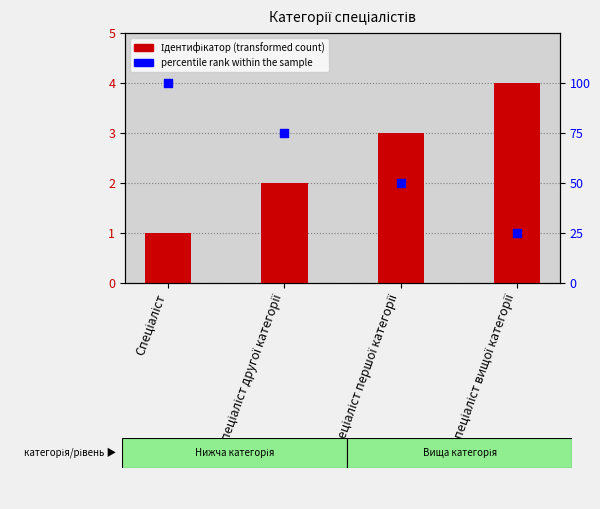

Which series contains the lowest Y value?

Ідентифікатор